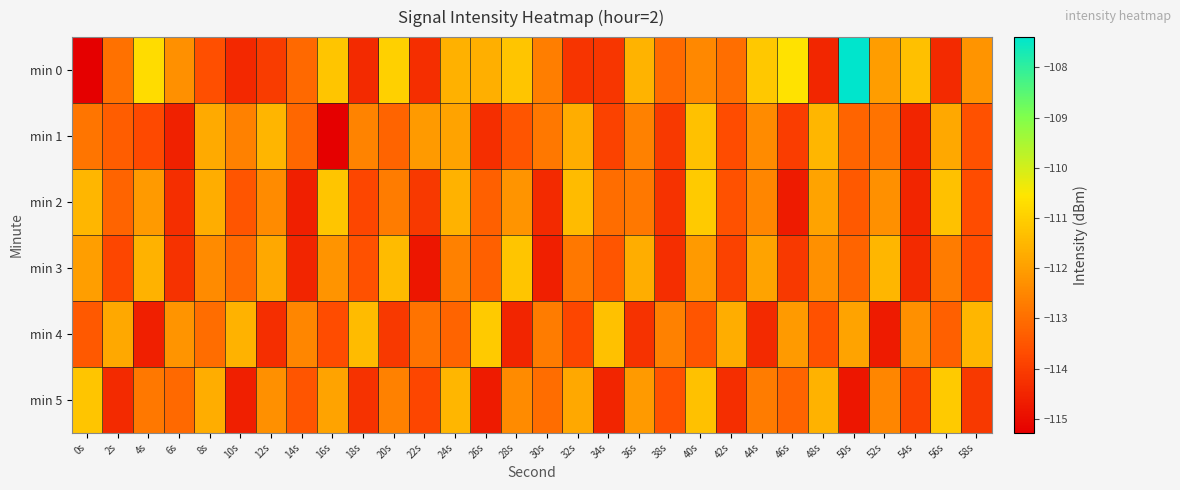

What is the spread (max minus min) of values at 8s?

1.9